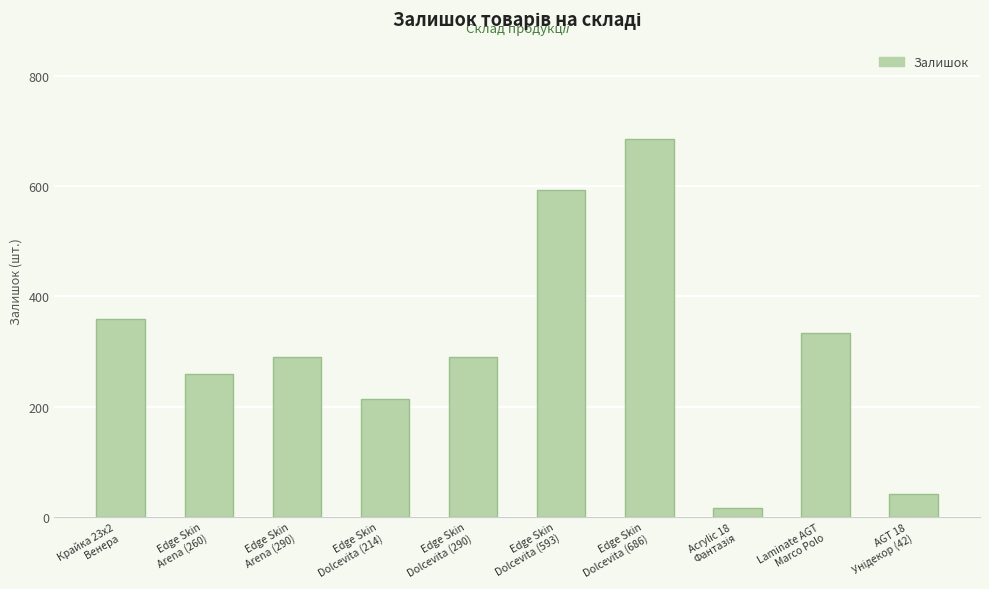

What position from the left is Laminate AGT
Marco Polo?

9